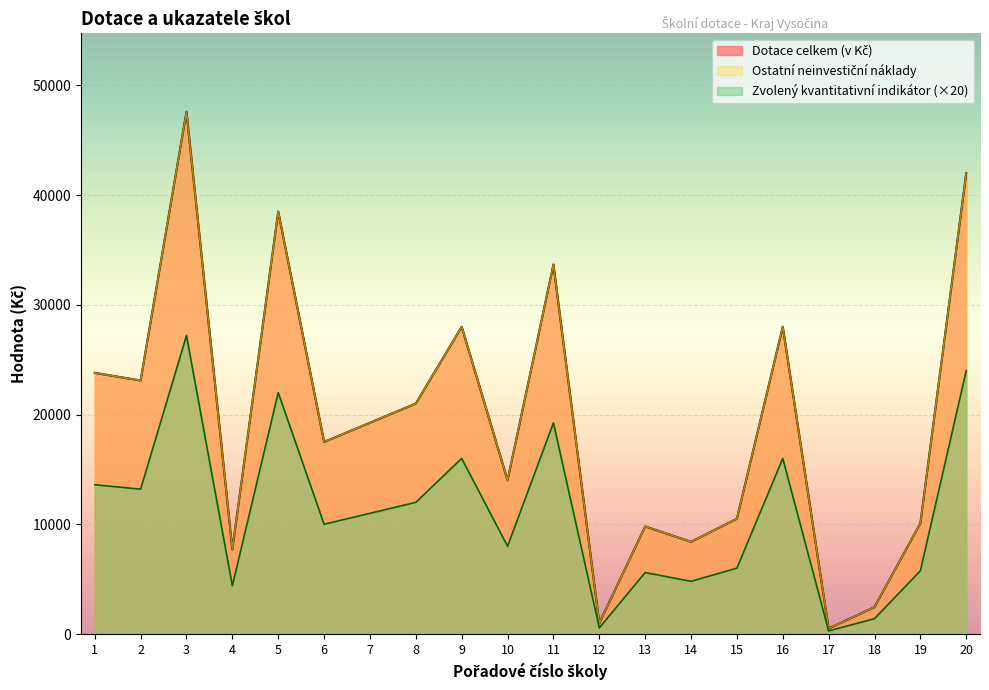

At which label is Dotace celkem (v Kč) closest to 24045?

1